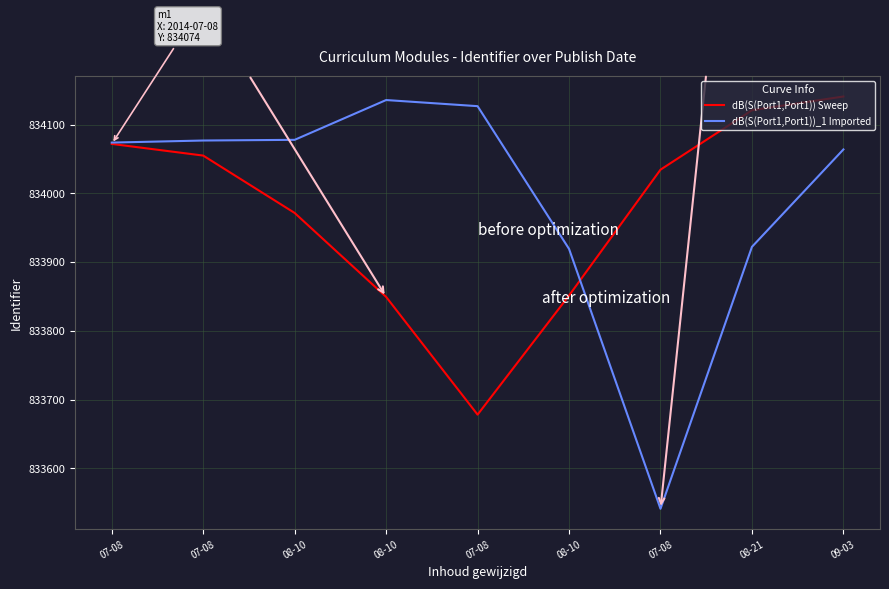

What are all the series names shown in the legend?

dB(S(Port1,Port1)) Sweep, dB(S(Port1,Port1))_1 Imported